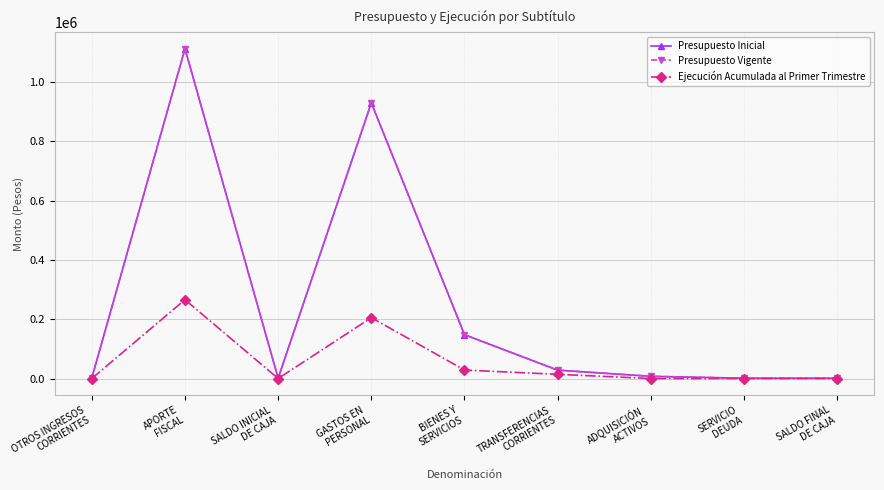

Is this an area chart (filled region under the line)?

No